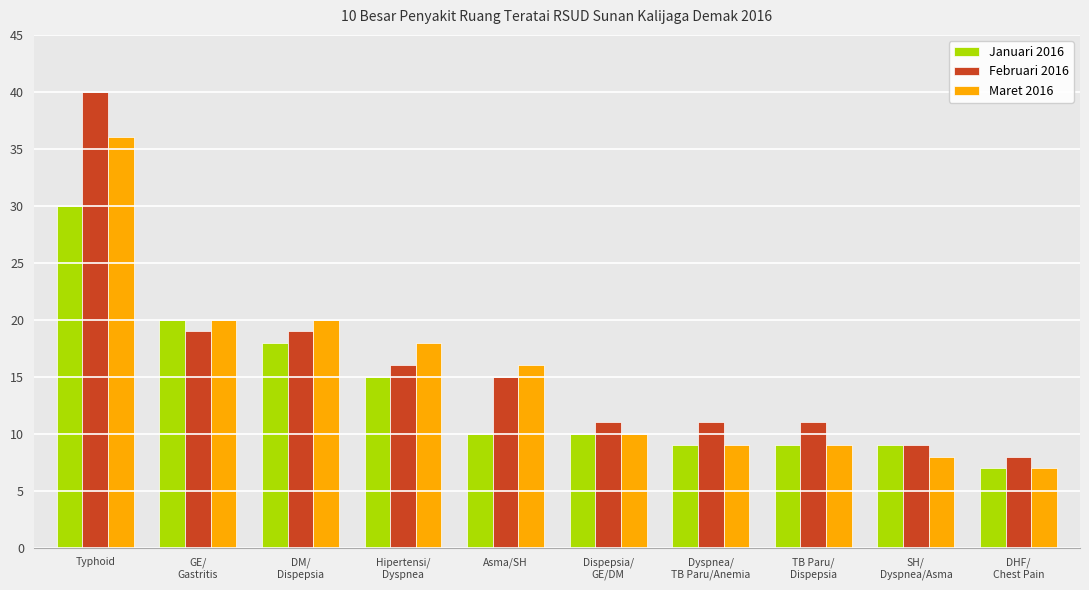

At which label does Februari 2016 first exceed 15?

Typhoid